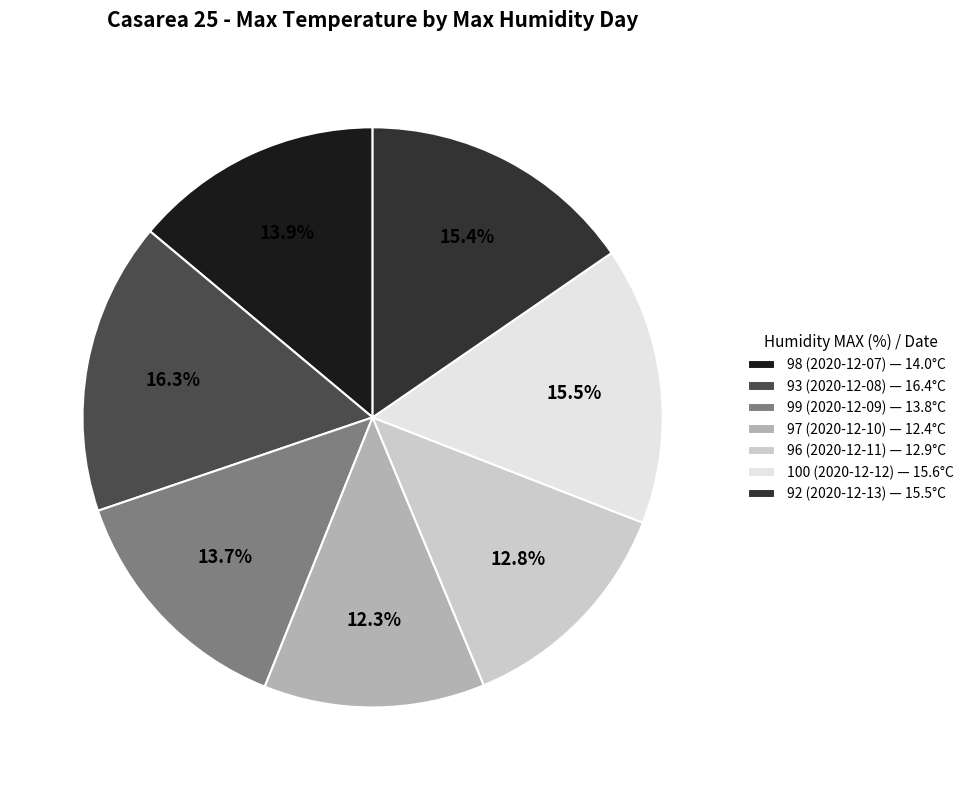

To the nearest percent, what percentage of the pie is 92 (2020-12-13)?

15%